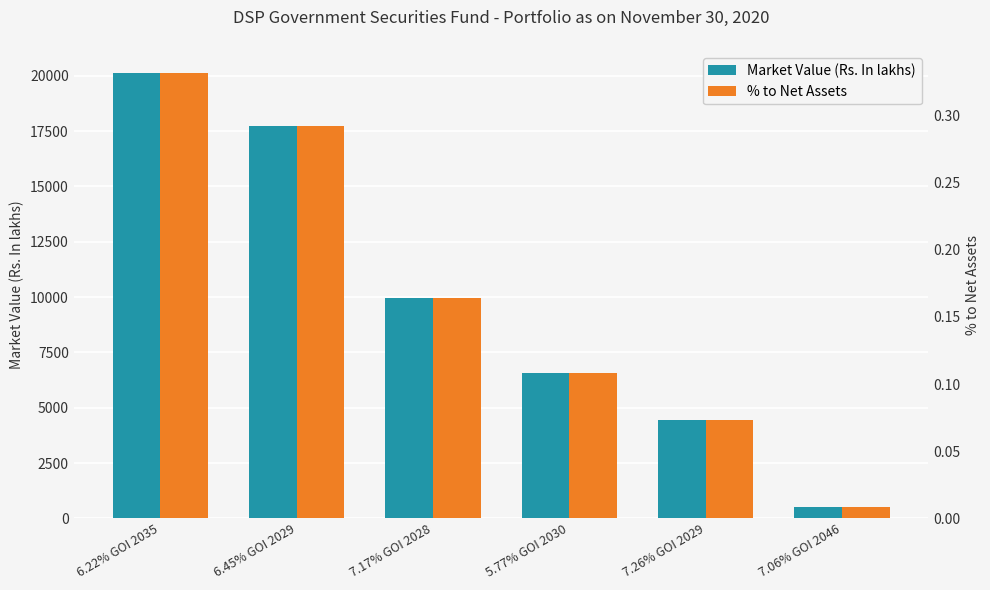

How many bars are there in total?

12